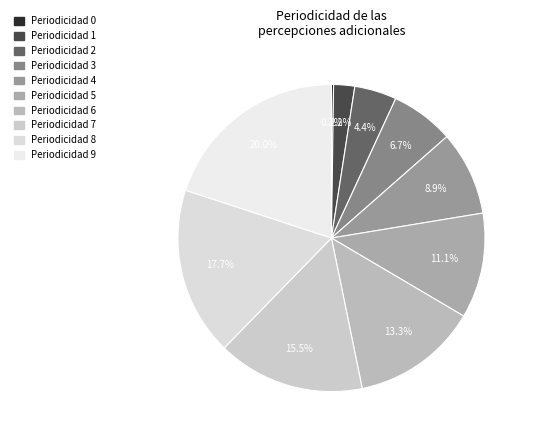

To the nearest percent, what is the average slice percentage?

10%